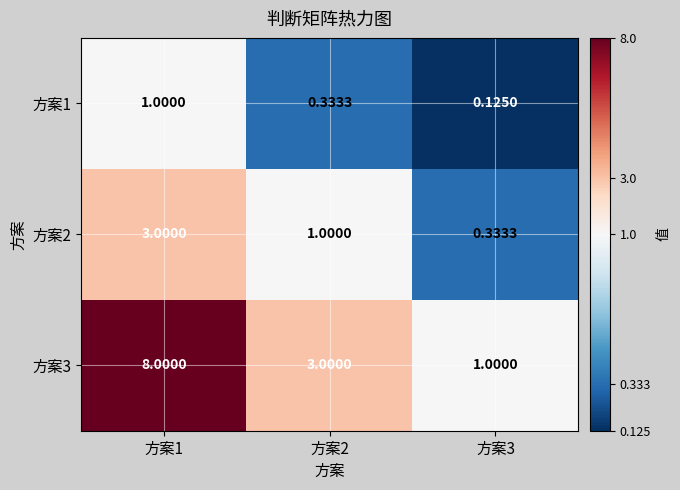

How many data points in 方案2 are less than 1?

1